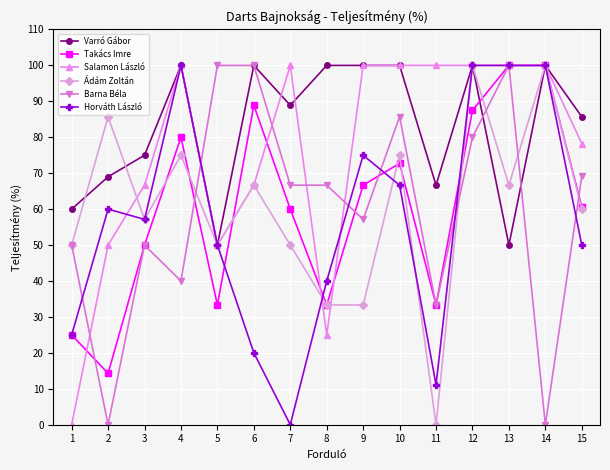

How many lines are shown in the chart?

6